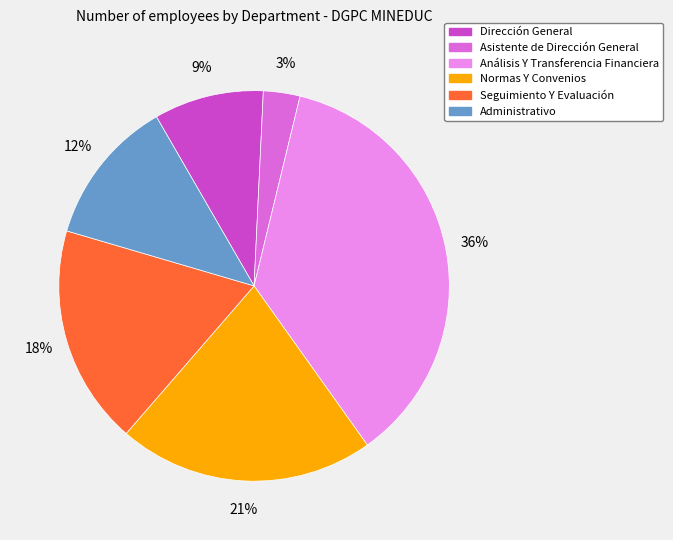

Which has a higher value, Normas Y Convenios or Asistente de Dirección General?

Normas Y Convenios